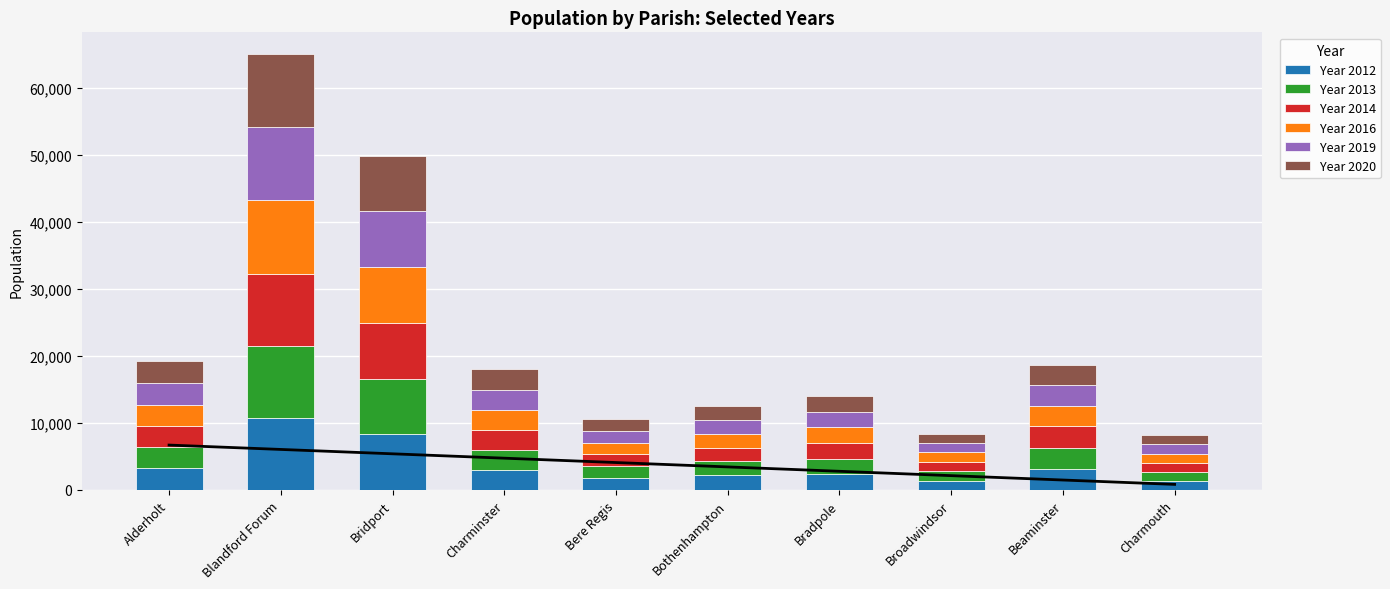

What is the value of the Year 2013 bar at the 10th from the left?

1344